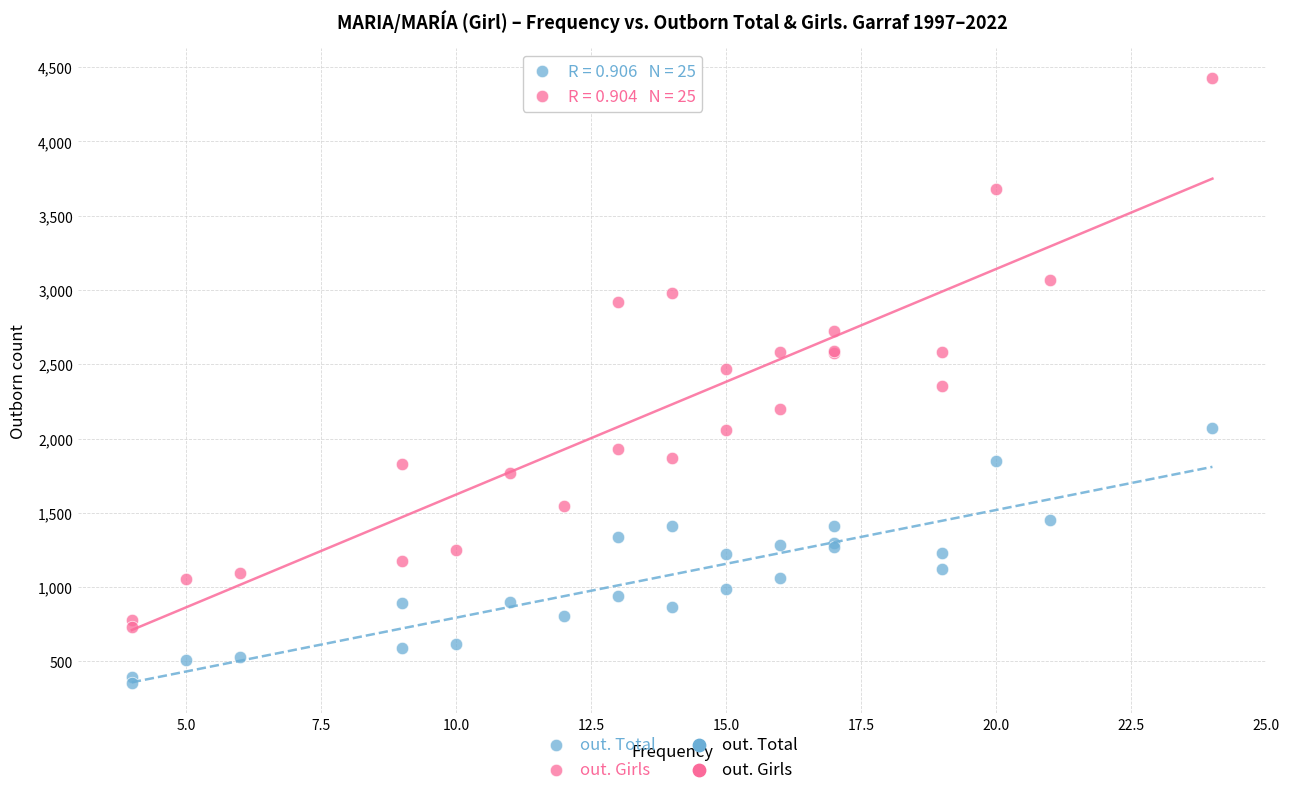

Which series contains the lowest Y value?

out. Total